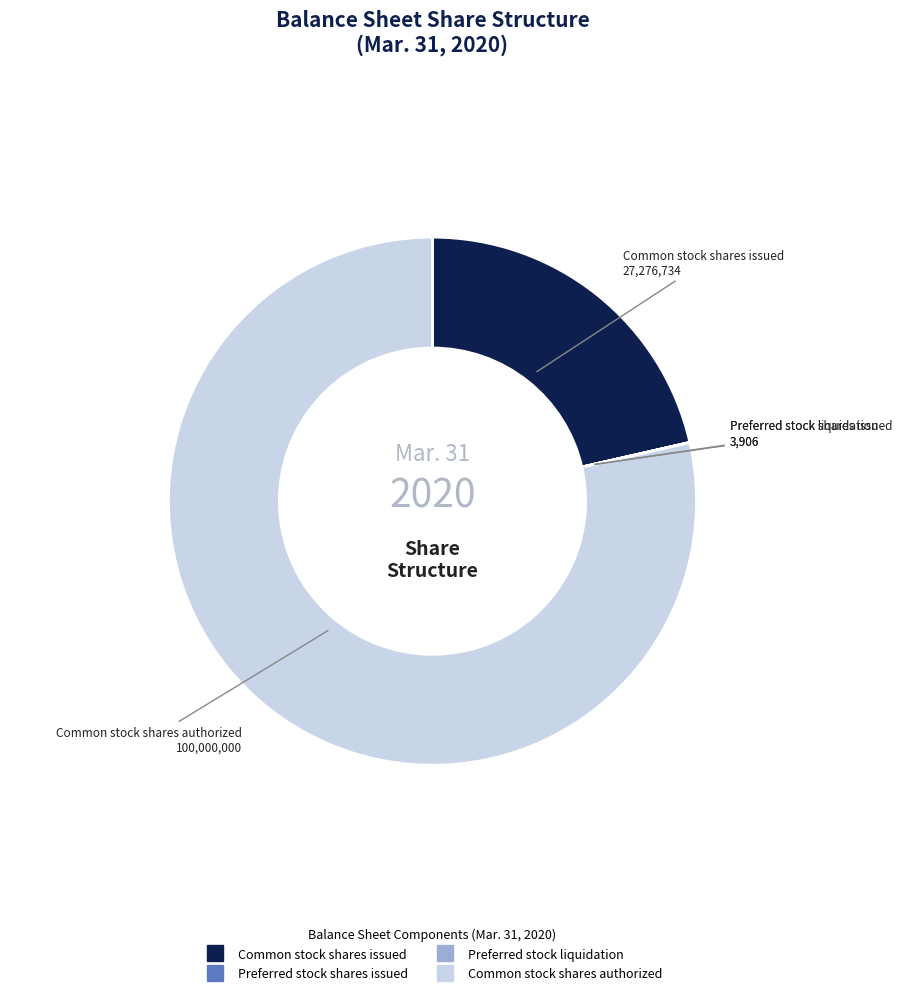

Does any single category account for the majority?

Yes